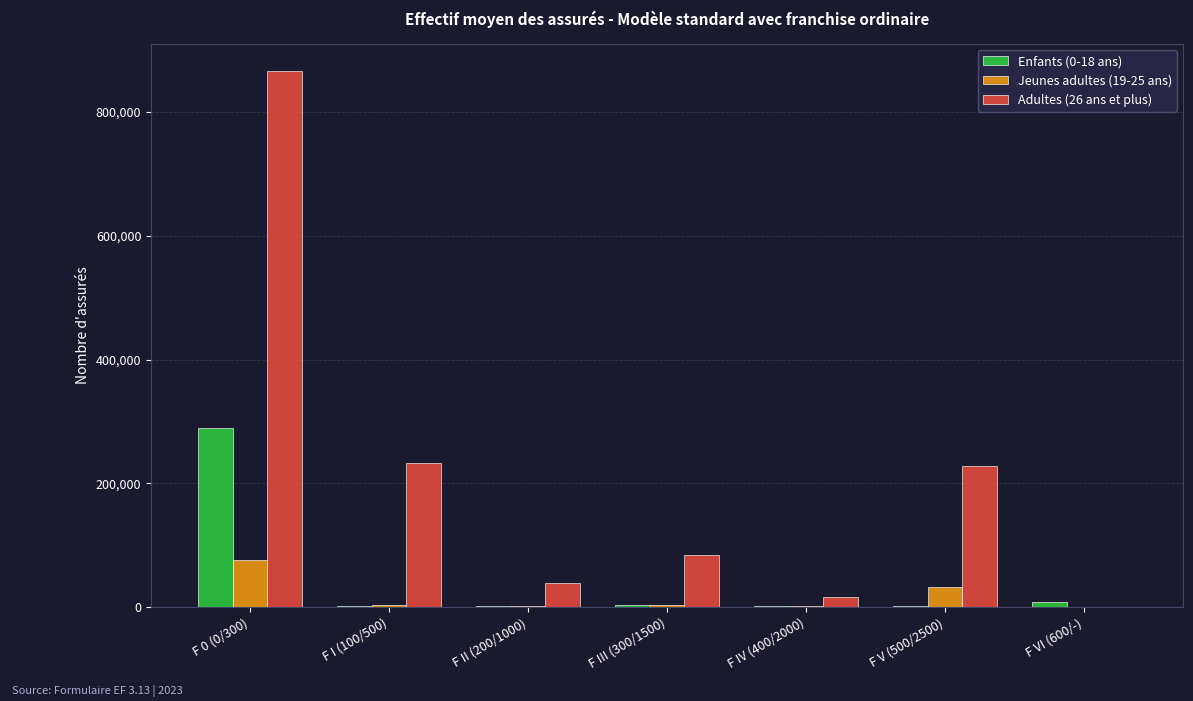

What is the maximum value for Adultes (26 ans et plus)?

866675.4